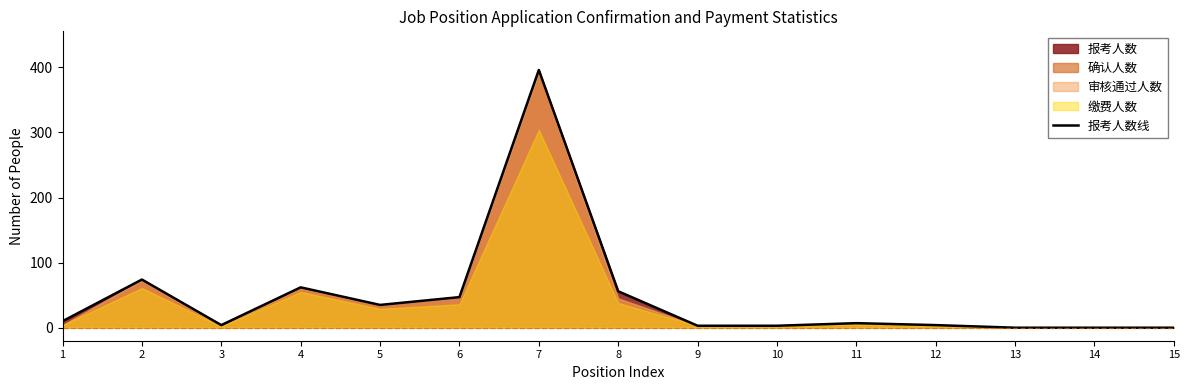

Between 3 and 10, which is larger?

3